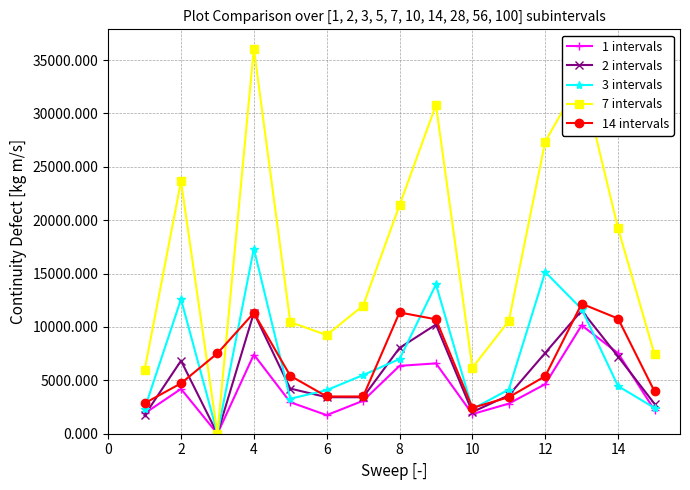

Which series has the widest spread of values?

7 intervals